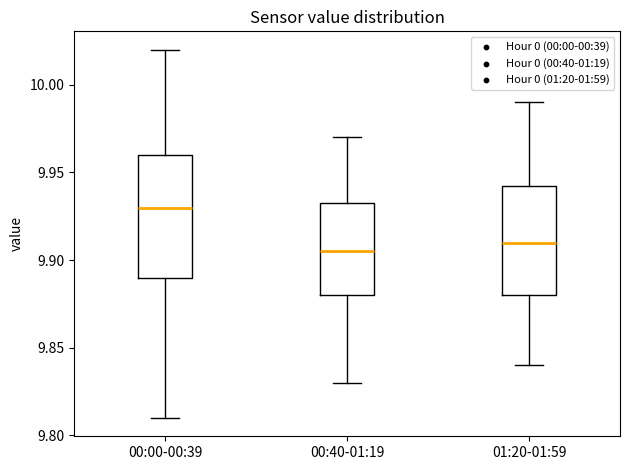

Comparing the boxes themselves (not the whiskers), which one is the tallest?

00:00-00:39